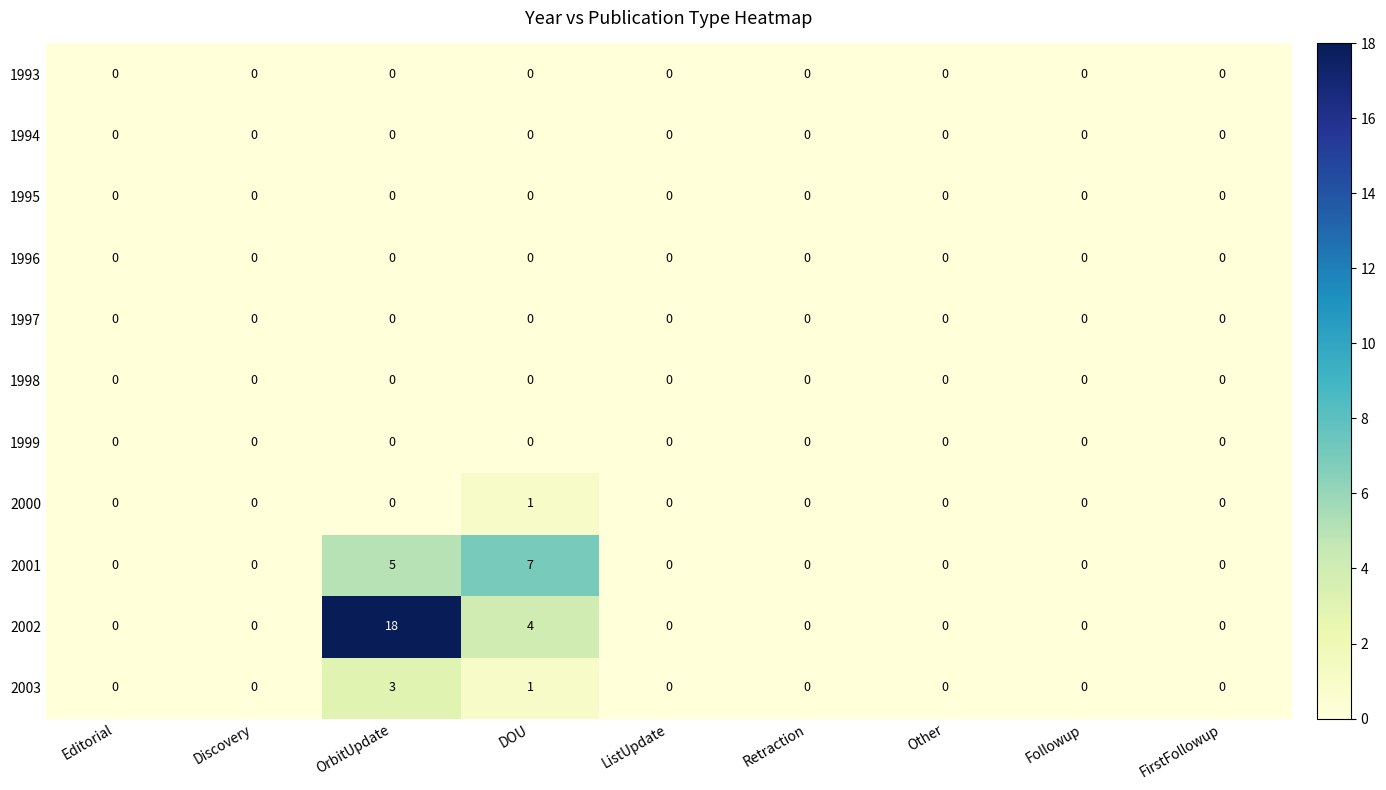

Which series changed the most between OrbitUpdate and Followup?

2002